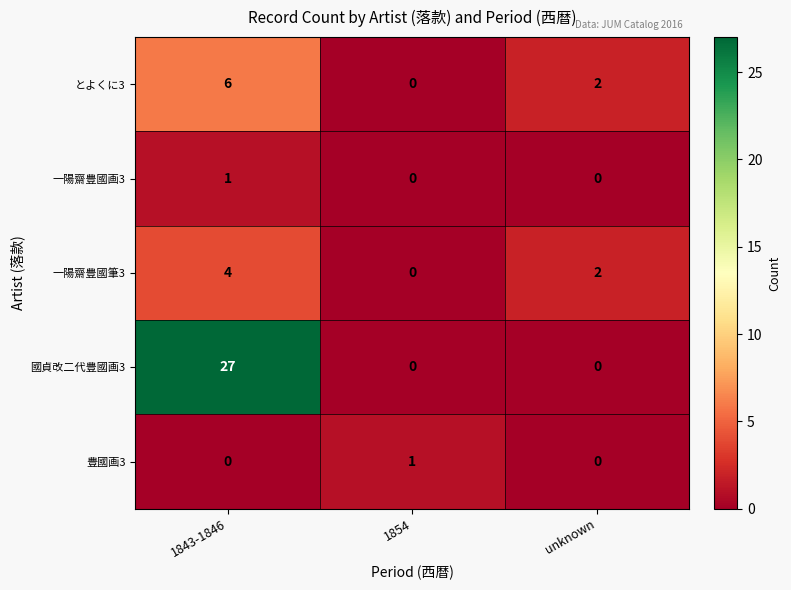

Which series has the largest total across all categories?

國貞改二代豊國画3